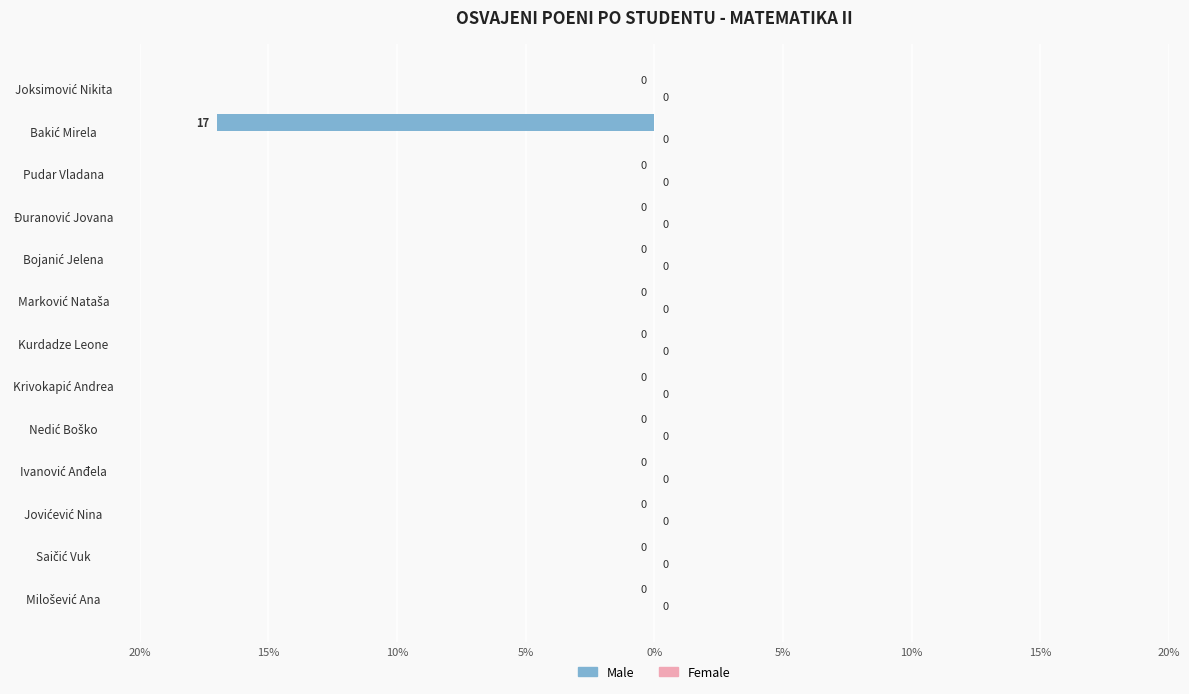

Are the bars horizontal?

Yes